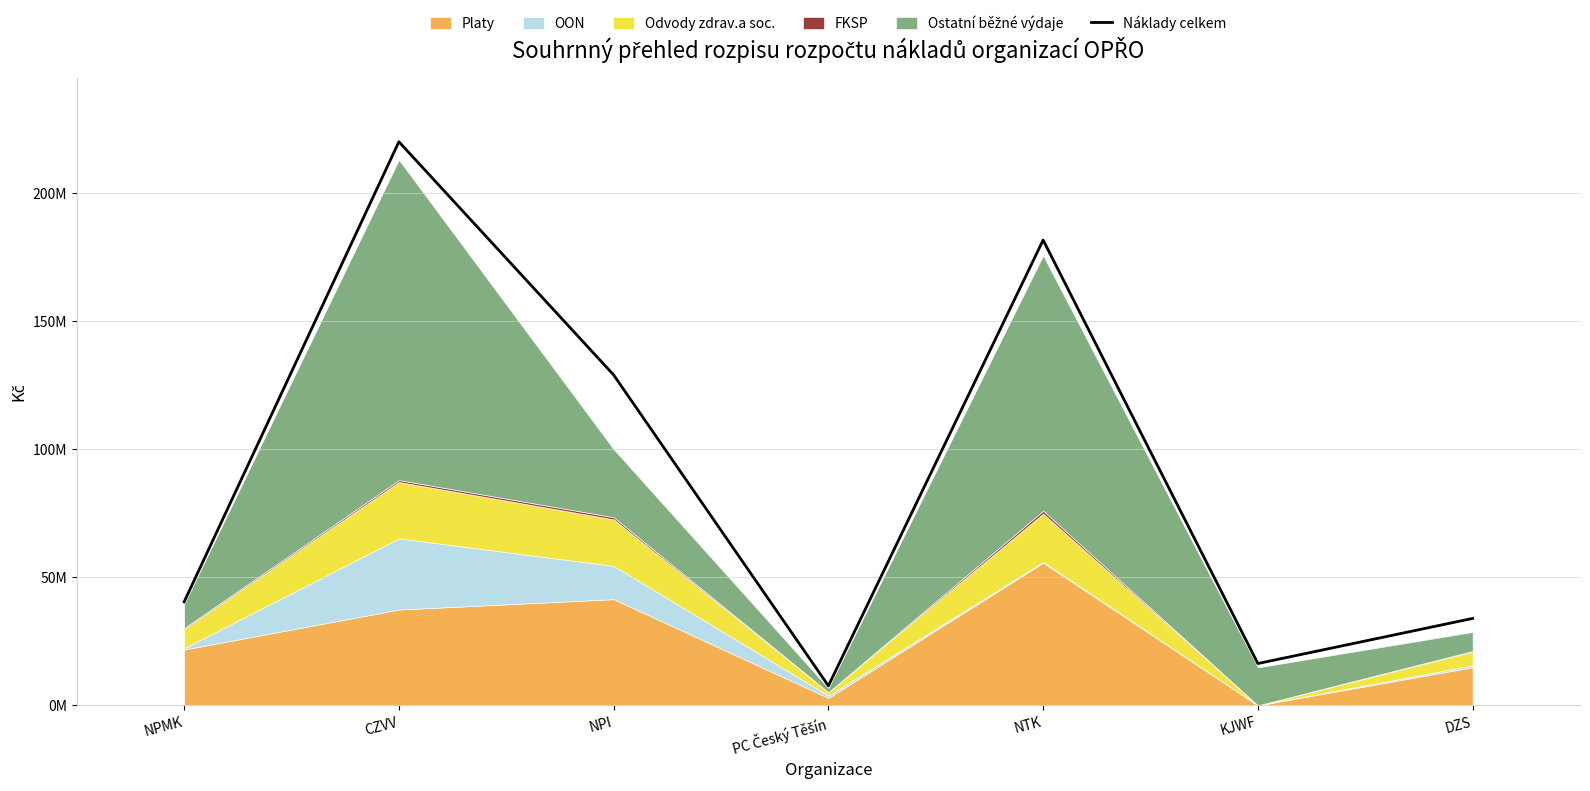

What is the greatest value displayed?

220042506